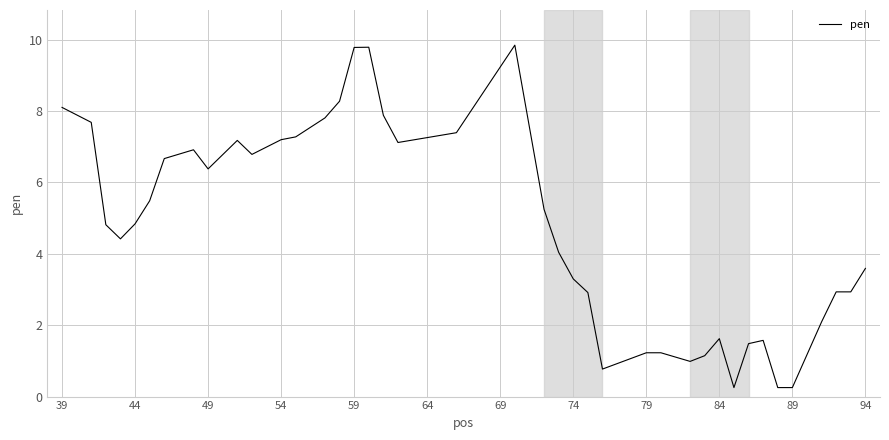

What is the minimum value shown in the chart?

0.3